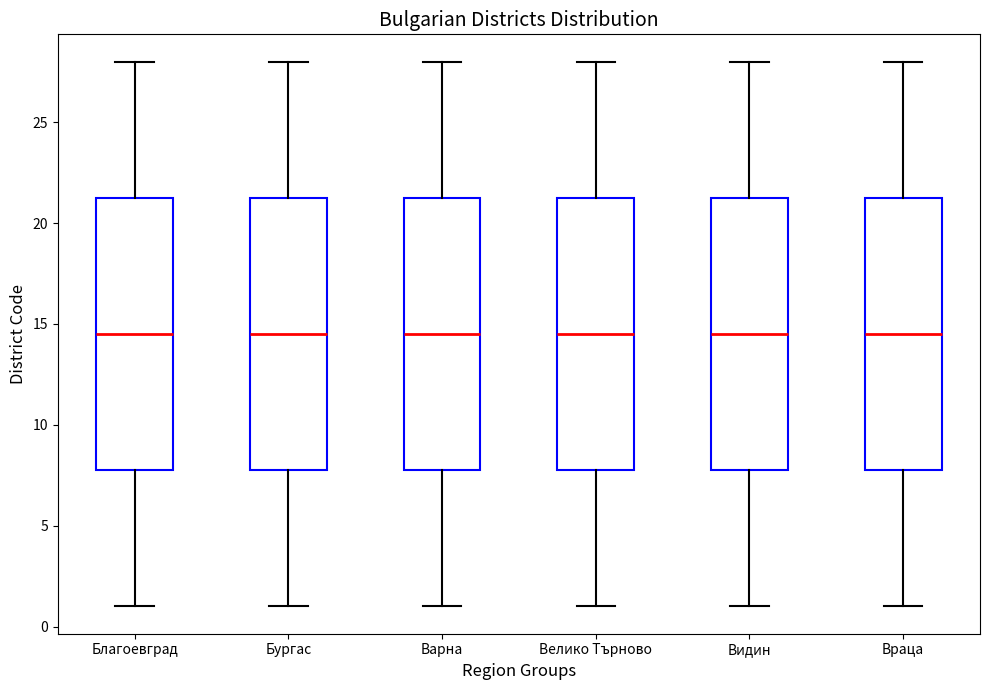

Reading left to right, transcribe this box plot: for each box, give where its median line is, the range the box spans, and where its two whiskers end, as read against the y-axis. The values are not printed on the chart, so give them approximately, as read against the axis.

Благоевград: median 14.5, box 8.0 to 21.5, whiskers 1.0 to 28.0
Бургас: median 14.5, box 8.0 to 21.5, whiskers 1.0 to 28.0
Варна: median 14.5, box 8.0 to 21.5, whiskers 1.0 to 28.0
Велико Търново: median 14.5, box 8.0 to 21.5, whiskers 1.0 to 28.0
Видин: median 14.5, box 8.0 to 21.5, whiskers 1.0 to 28.0
Враца: median 14.5, box 8.0 to 21.5, whiskers 1.0 to 28.0